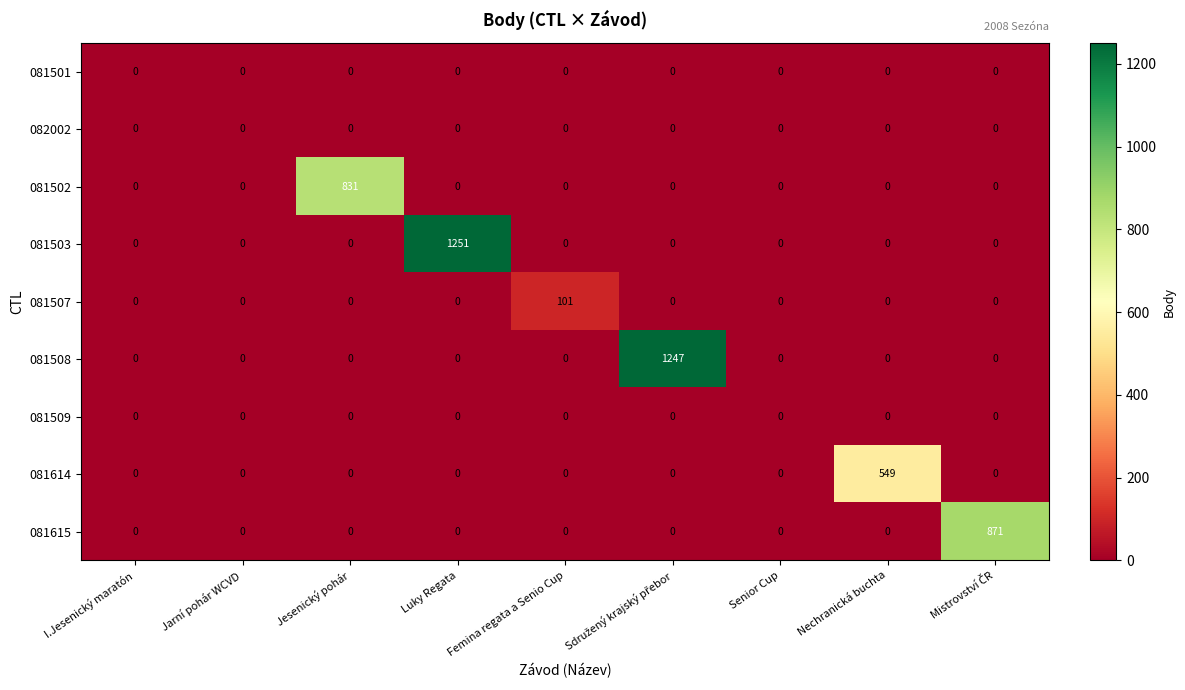

At how many categories does at least one series exceed 473?

5